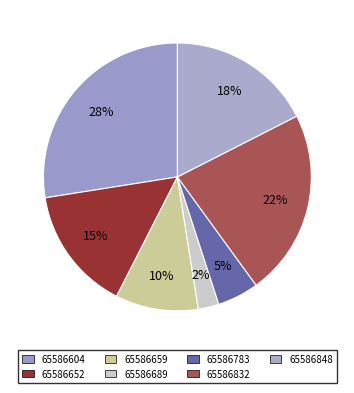

What percentage is NOT represented by 65586652?

85.0%